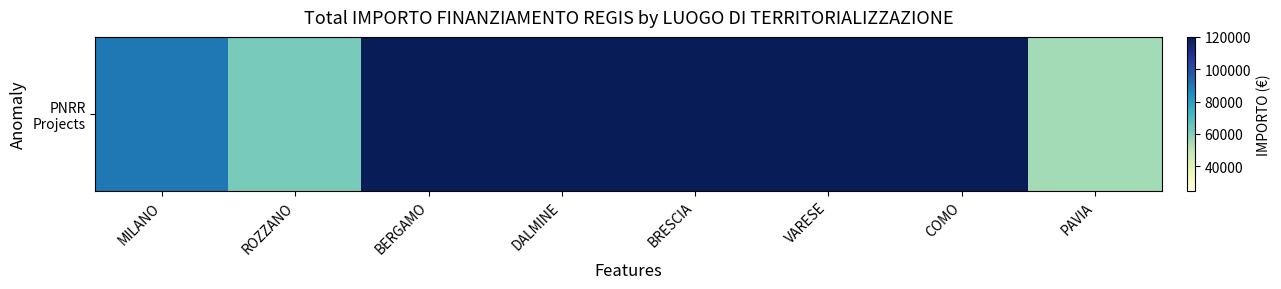

Reading left to right, extract all data points from this chart.

90268.6	62062.4	527175.5	212000.1	682502.5	319070.1	311137.0	54577.6